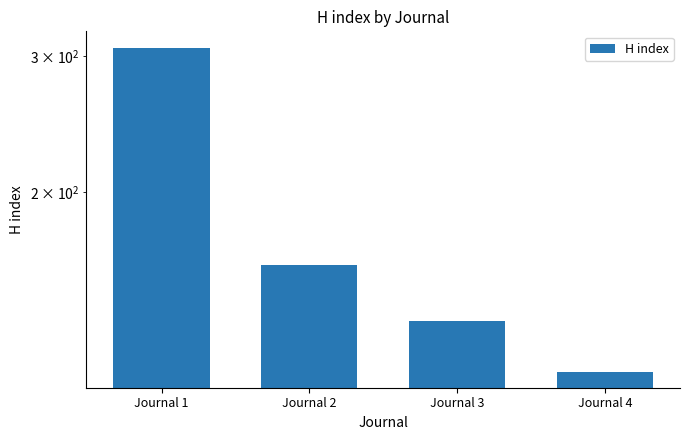

Rank the categories by value from highest to lowest.

Journal 1, Journal 2, Journal 3, Journal 4